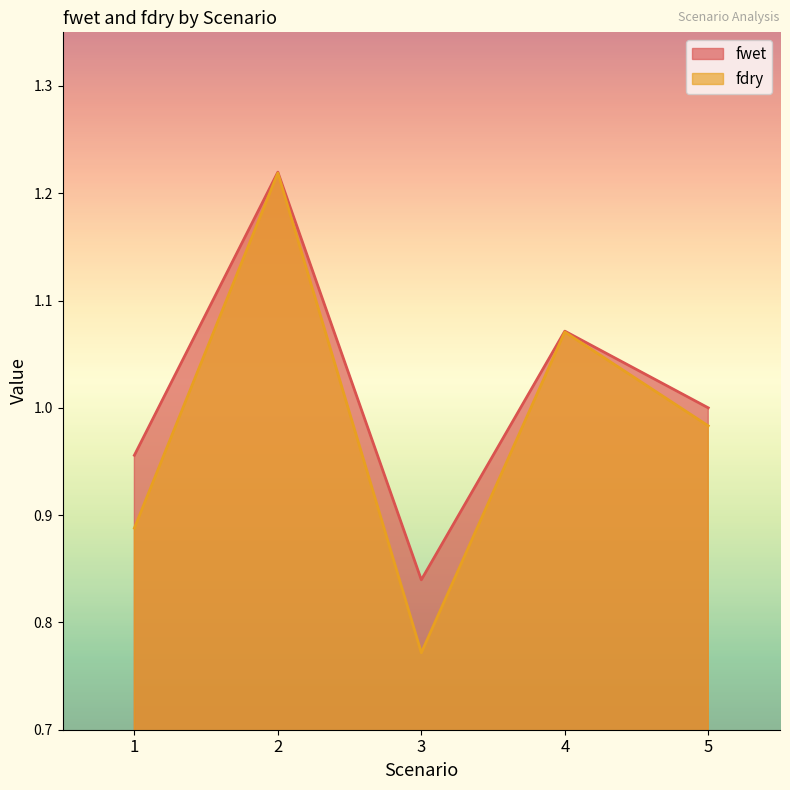

True or false: fwet has a value of 0.8 at 3.

True